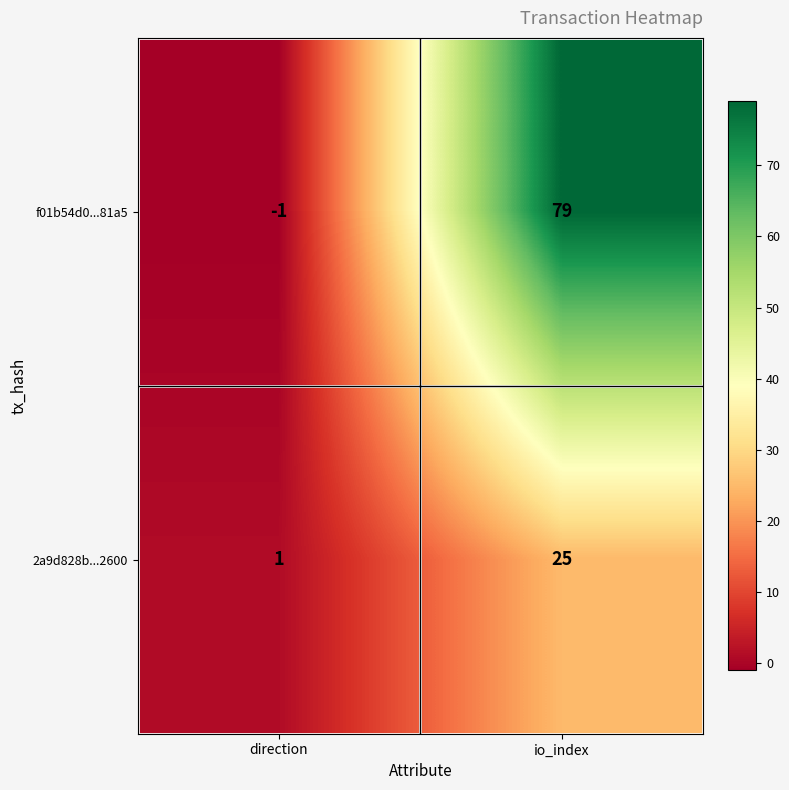

How many series are shown in this chart?

2